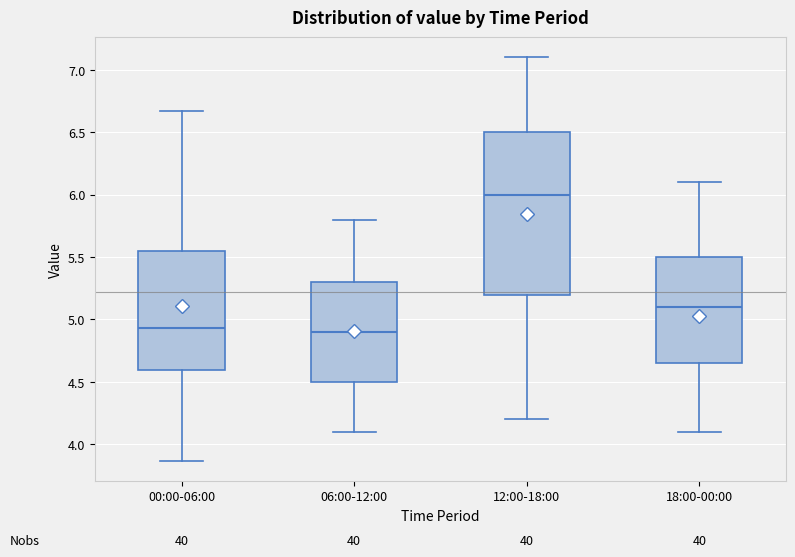

Where is the upper edge of the box for 12:00-18:00 on the y-axis? The values are not printed on the chart, so give them approximately, as read against the axis.

6.50